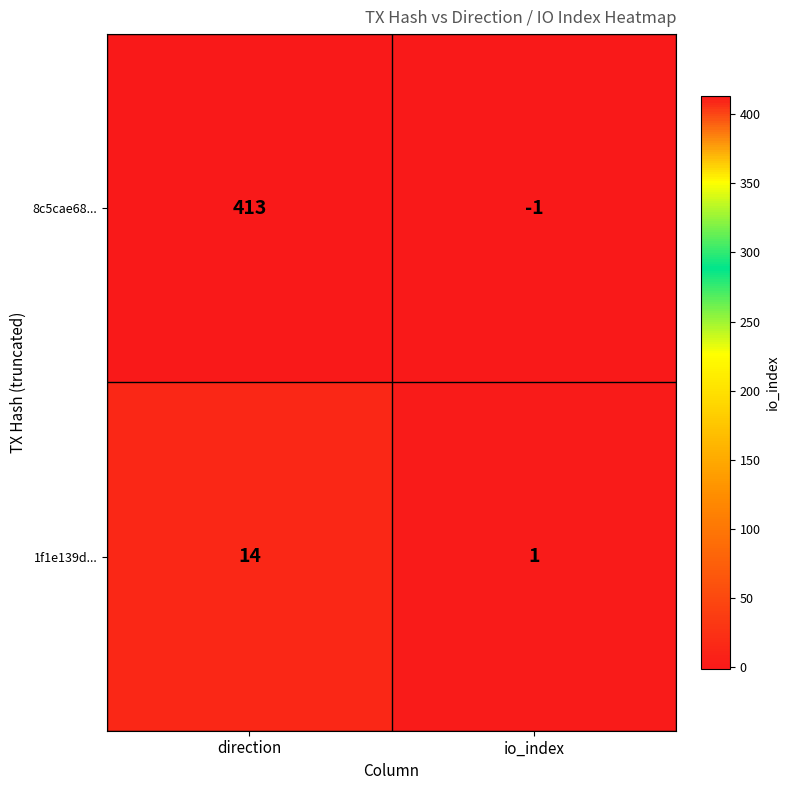

How many data points does each series have?

2